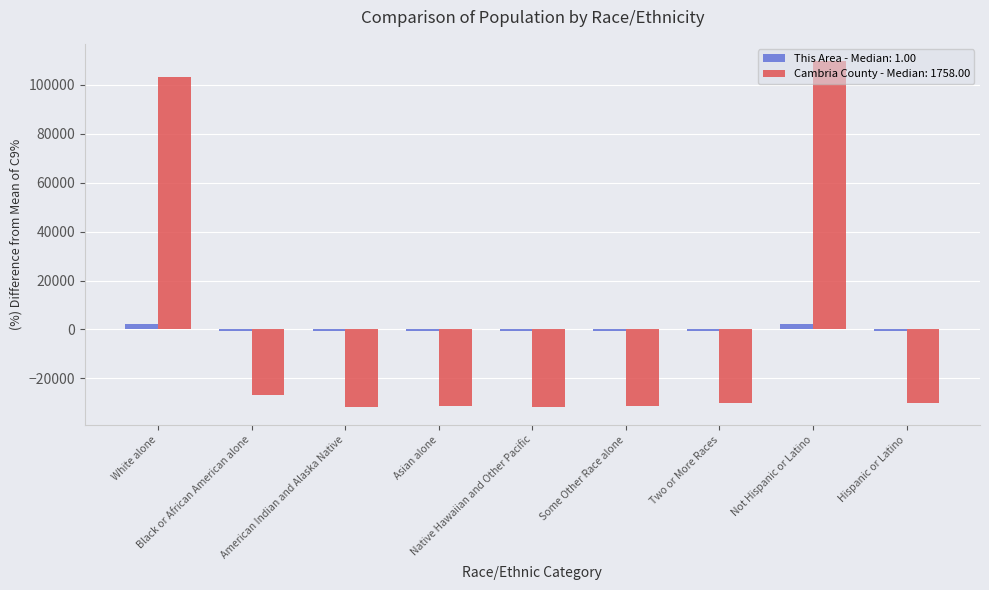

What is the maximum value shown in the chart?

109744.3